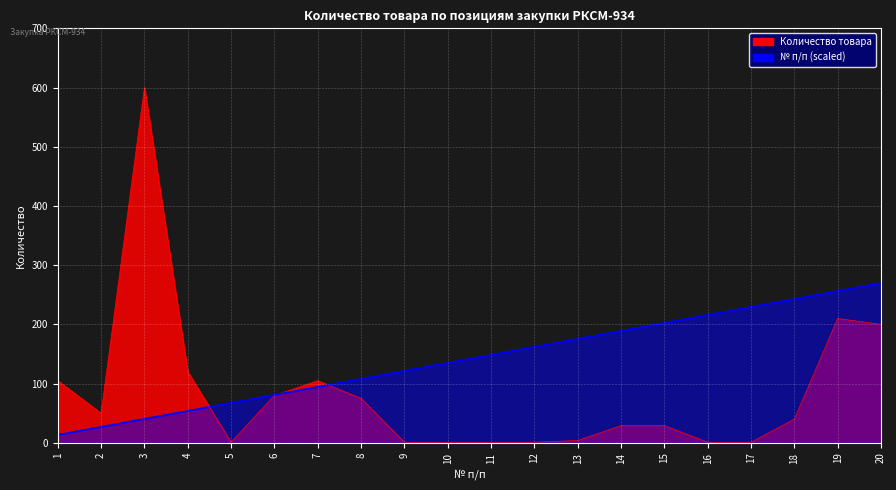

Which series has the widest spread of values?

Количество товара